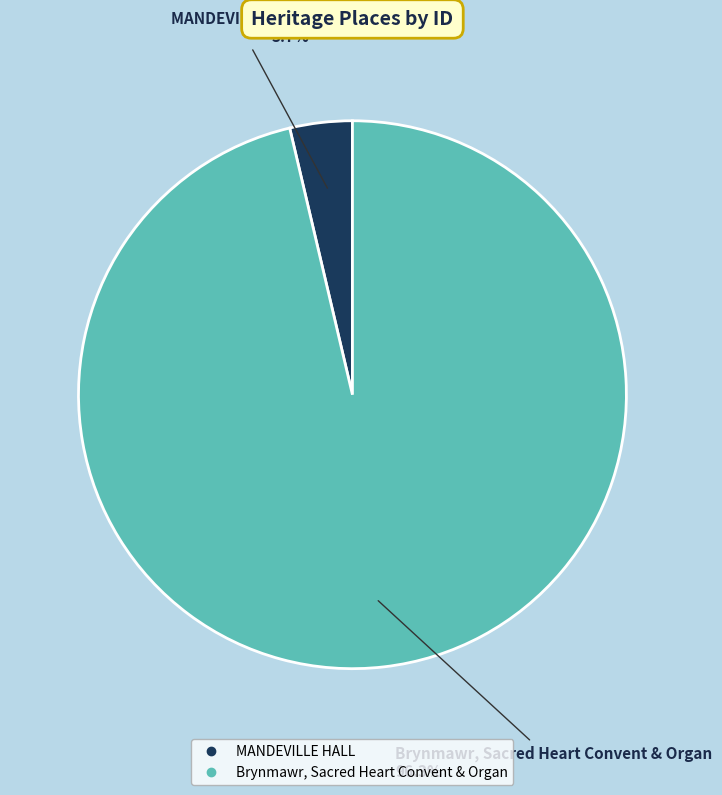

The Brynmawr, Sacred Heart Convent & Organ slice represents 88% of the pie. True or false?

False